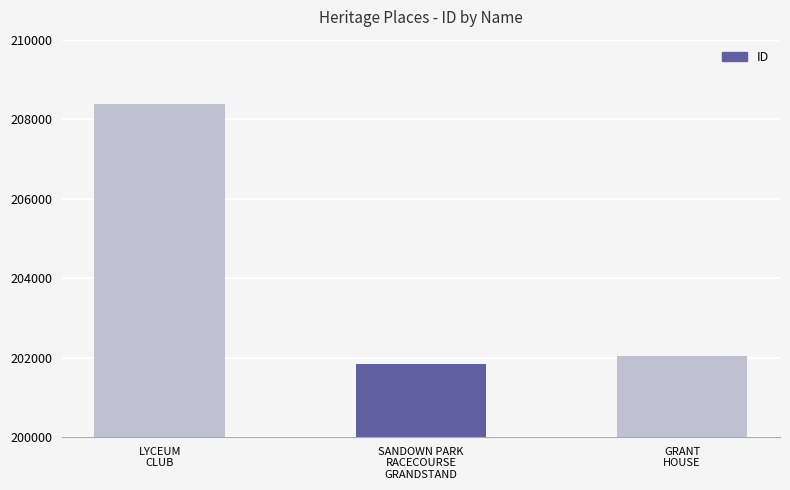

Does the chart contain stacked bars?

No